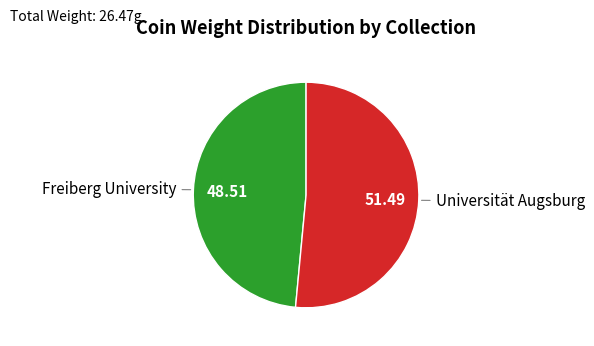

Is there any slice that represents more than half of the pie?

Yes